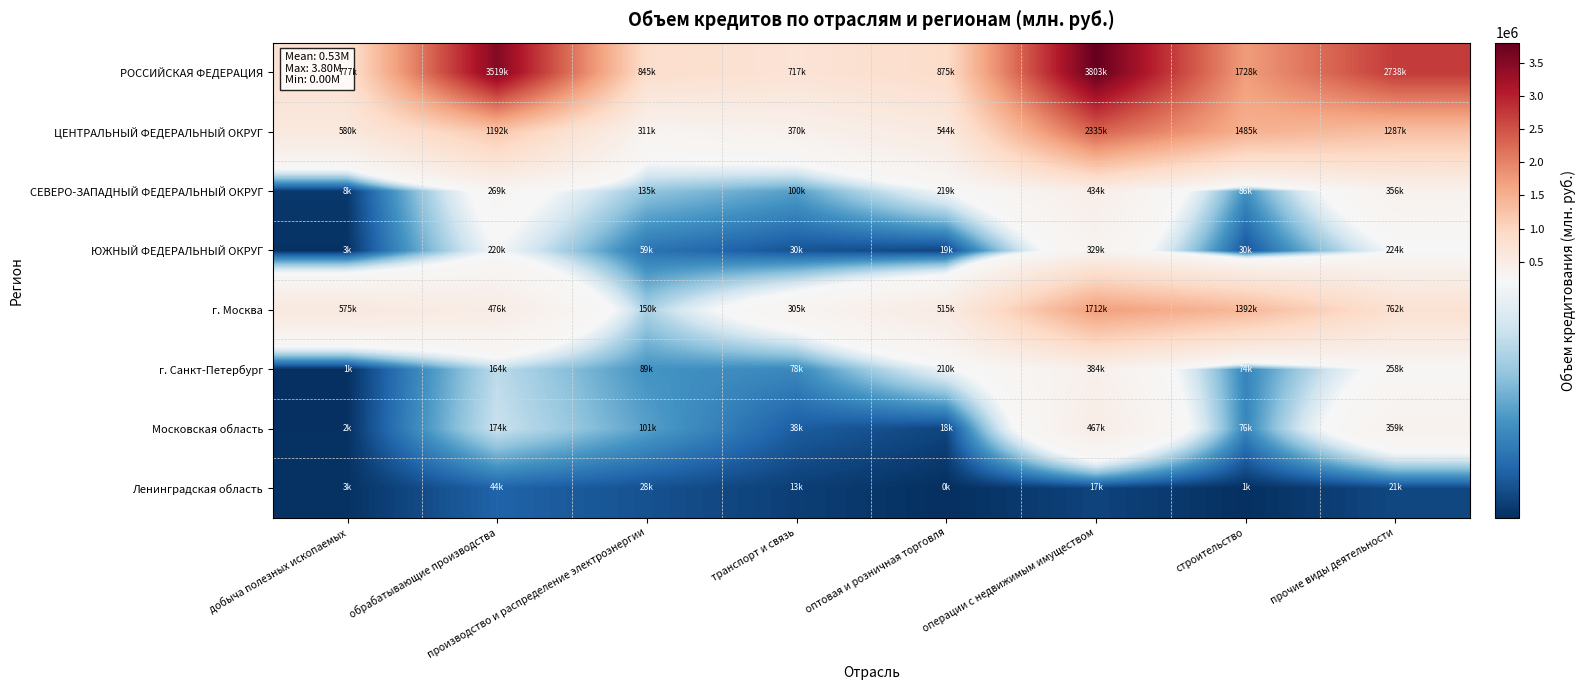

List the series in order of their peak value, highest first.

РОССИЙСКАЯ ФЕДЕРАЦИЯ, ЦЕНТРАЛЬНЫЙ ФЕДЕРАЛЬНЫЙ ОКРУГ, г. Москва, Московская область, СЕВЕРО-ЗАПАДНЫЙ ФЕДЕРАЛЬНЫЙ ОКРУГ, г. Санкт-Петербург, ЮЖНЫЙ ФЕДЕРАЛЬНЫЙ ОКРУГ, Ленинградская область